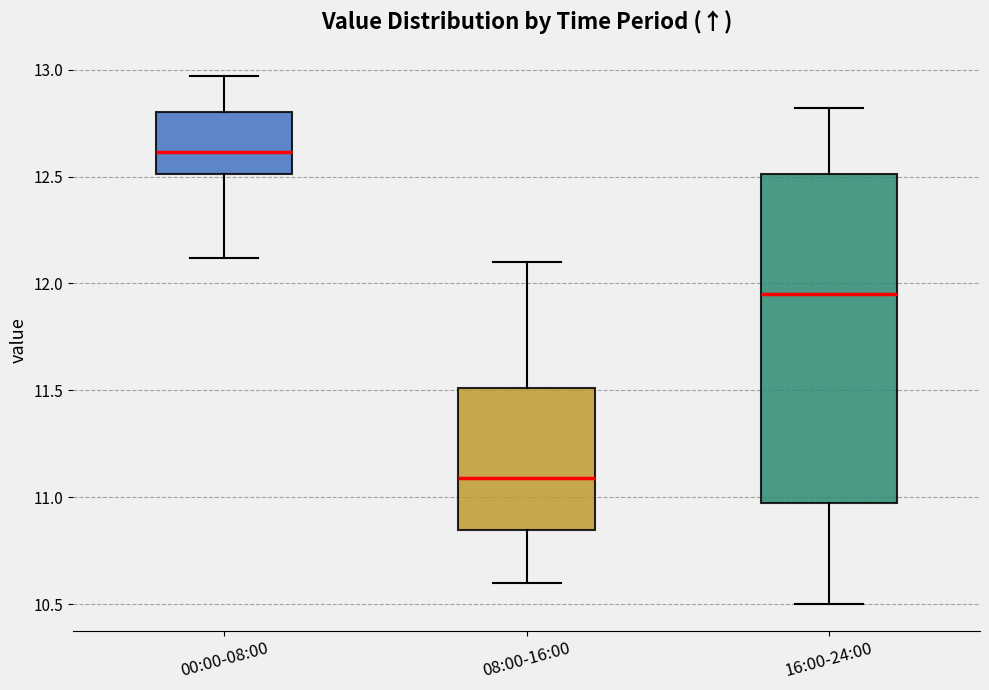

Reading left to right, transcribe this box plot: for each box, give where its median line is, the range the box spans, and where its two whiskers end, as read against the y-axis. The values are not printed on the chart, so give them approximately, as read against the axis.

00:00-08:00: median 12.60, box 12.50 to 12.80, whiskers 12.10 to 12.95
08:00-16:00: median 11.10, box 10.85 to 11.50, whiskers 10.60 to 12.10
16:00-24:00: median 11.95, box 11.00 to 12.50, whiskers 10.50 to 12.80